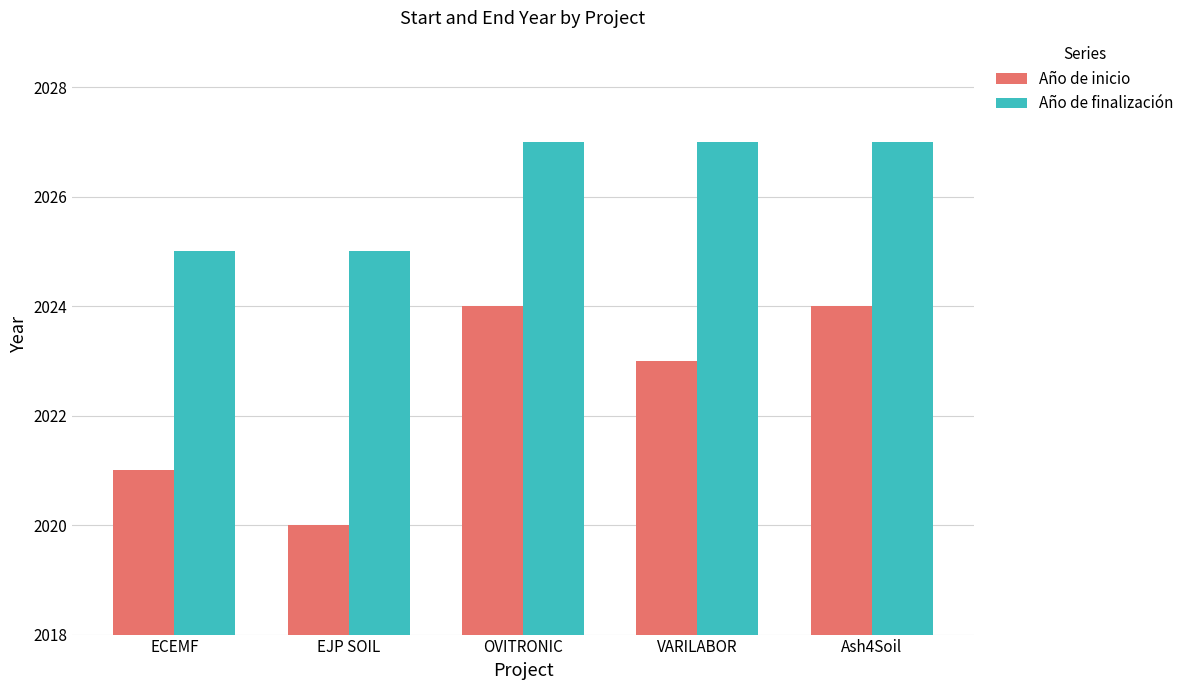

List the series in order of their overall mean, highest first.

Año de finalización, Año de inicio